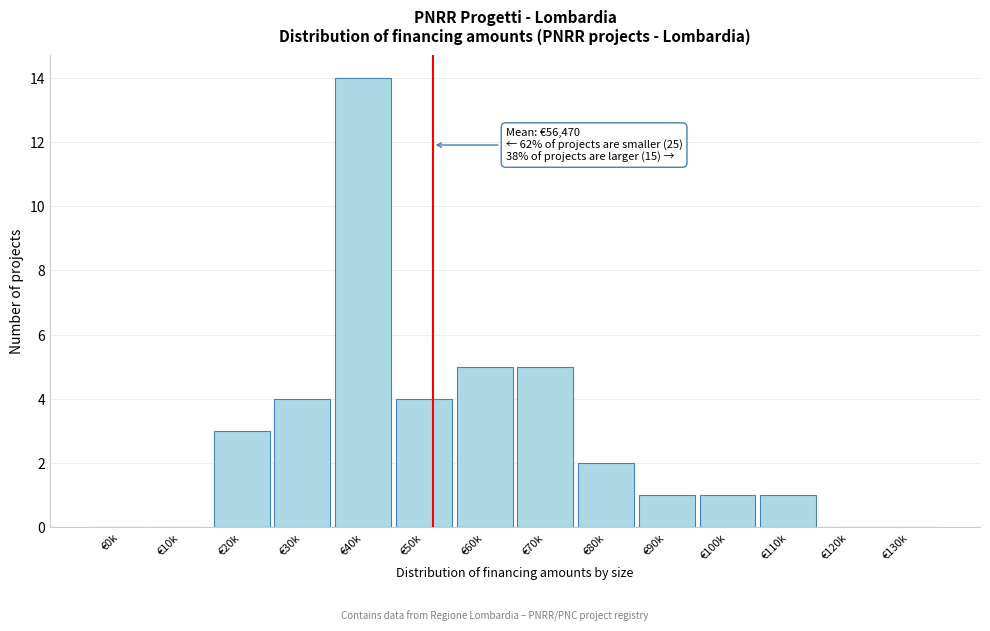

Reading right to left, list all the values displayed in this chart.

€130k=0	€120k=0	€110k=1	€100k=1	€90k=1	€80k=2	€70k=5	€60k=5	€50k=4	€40k=14	€30k=4	€20k=3	€10k=0	€0k=0